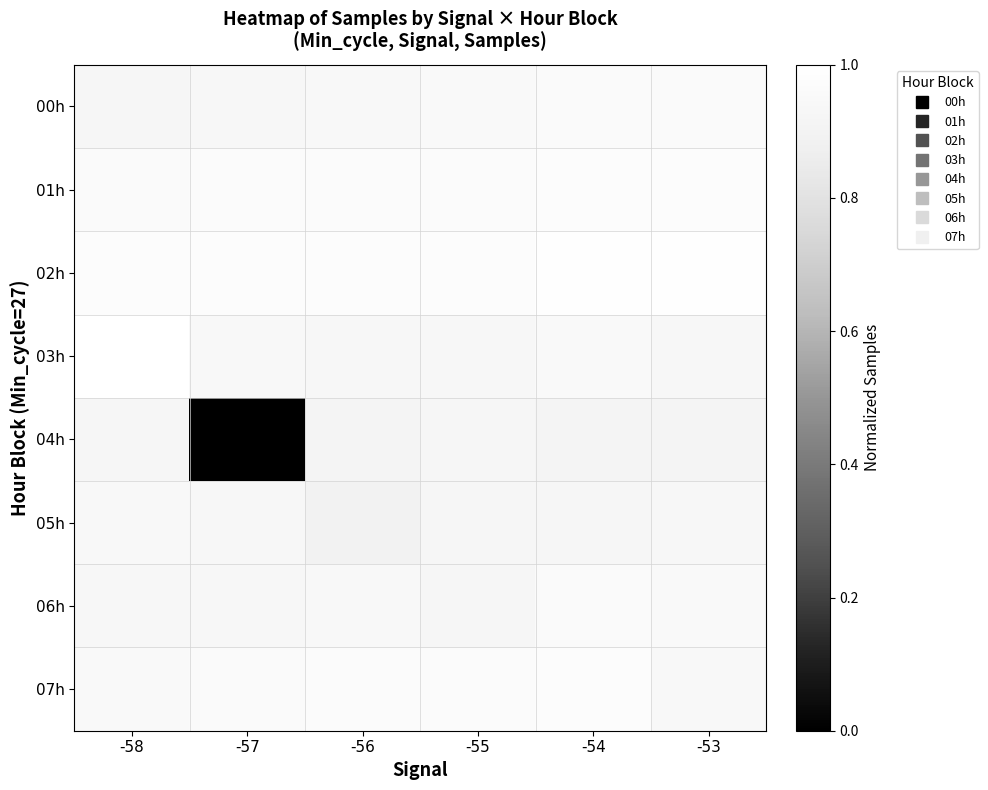

Which label corresponds to the smallest value in the chart?

-57